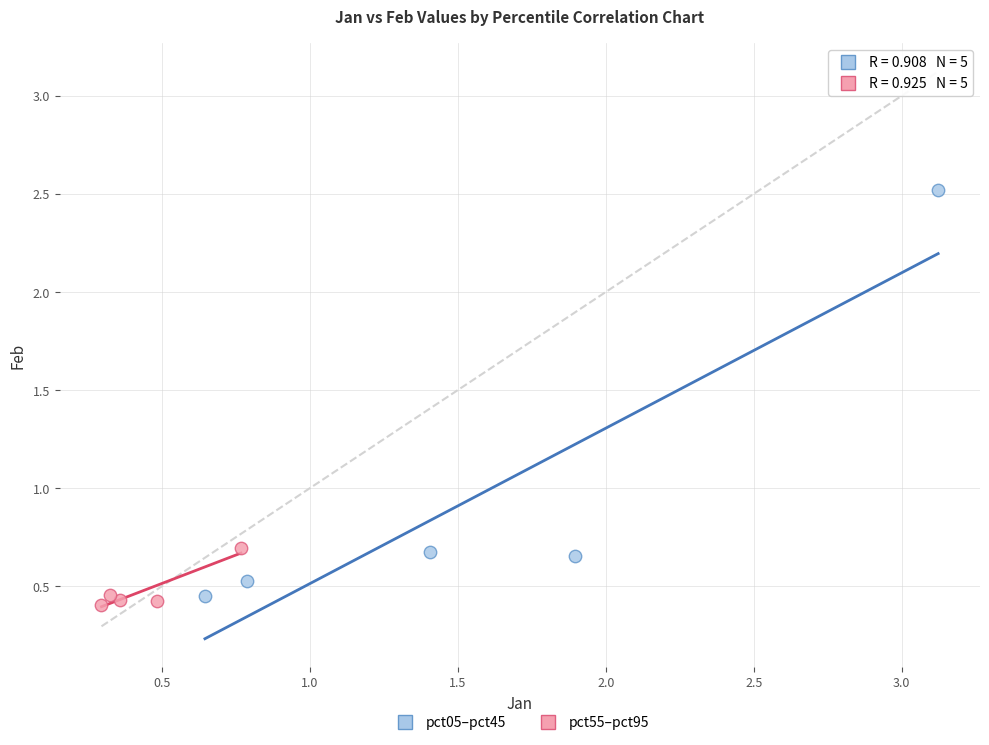

Which series reaches the maximum Y coordinate?

pct05–pct45